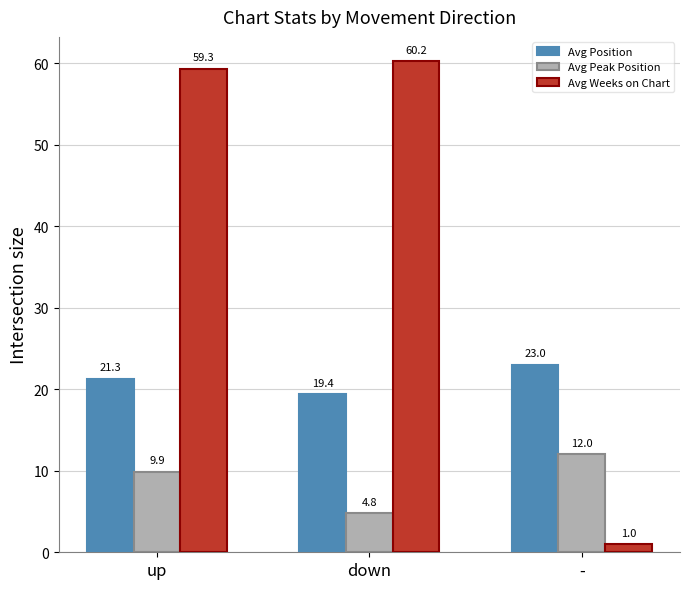

Which series has the widest spread of values?

Avg Weeks on Chart